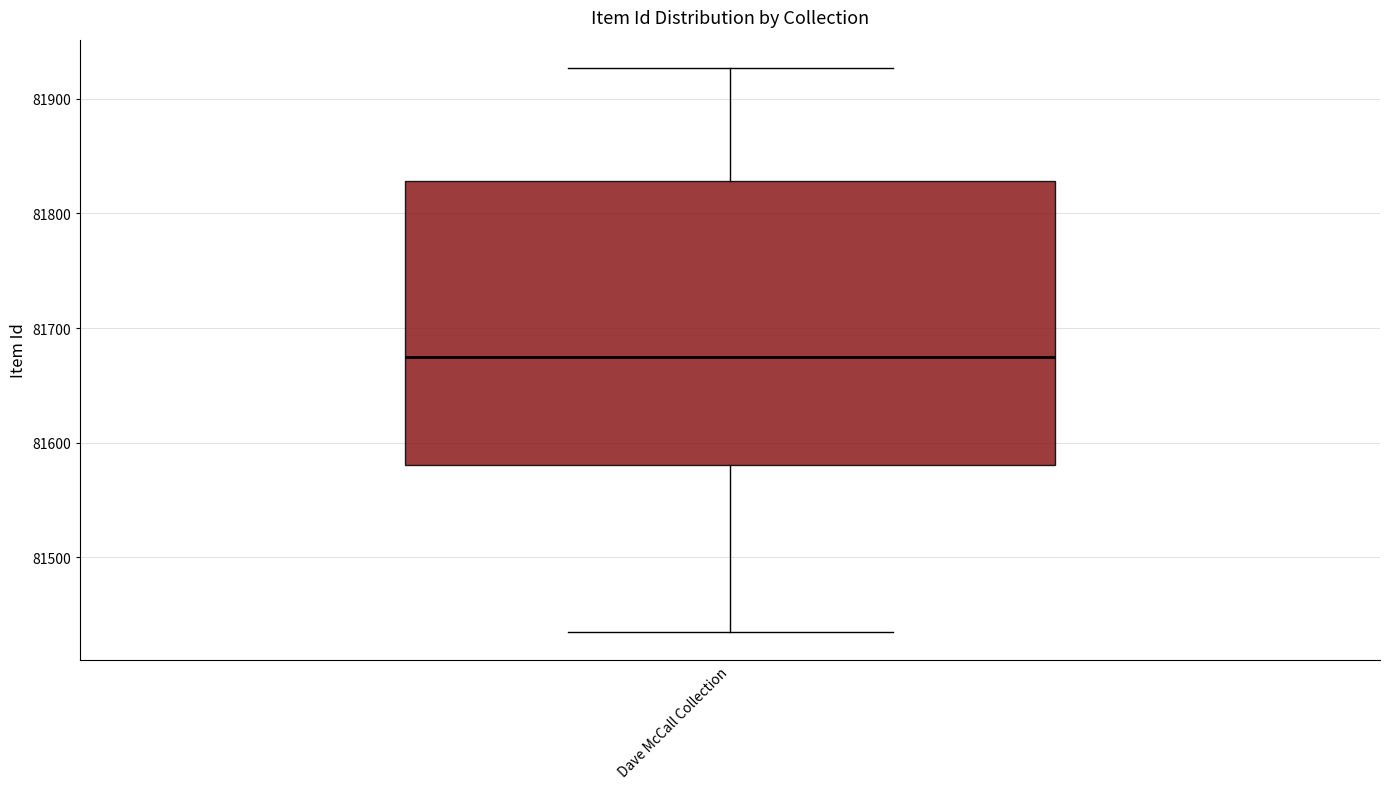

Read this box plot against the y-axis: the position of the median line, the range covered by the box, and the ends of both whiskers. The values are not printed on the chart, so give them approximately, as read against the axis.

median 81670, box 81580 to 81830, whiskers 81440 to 81930